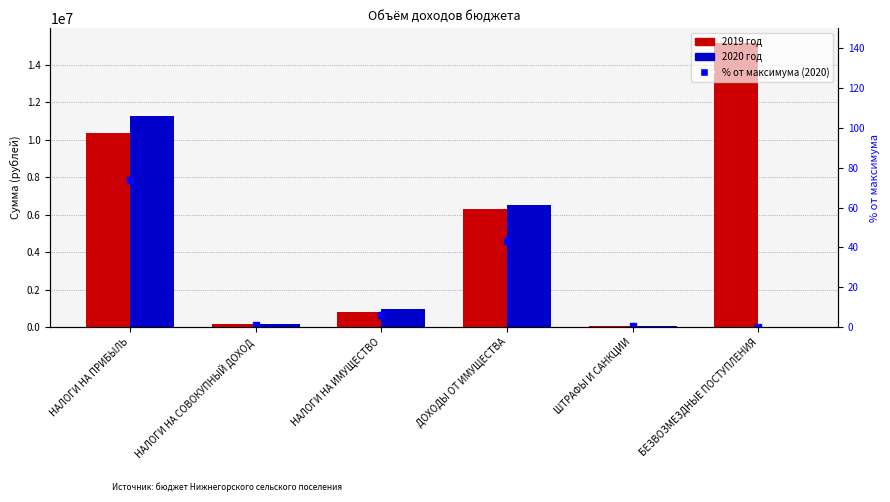

What is the label of the 2nd bar from the left?

НАЛОГИ НА СОВОКУПНЫЙ ДОХОД